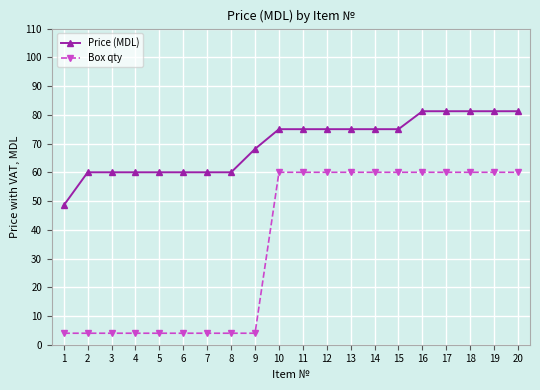

How many categories are shown in the chart?

20